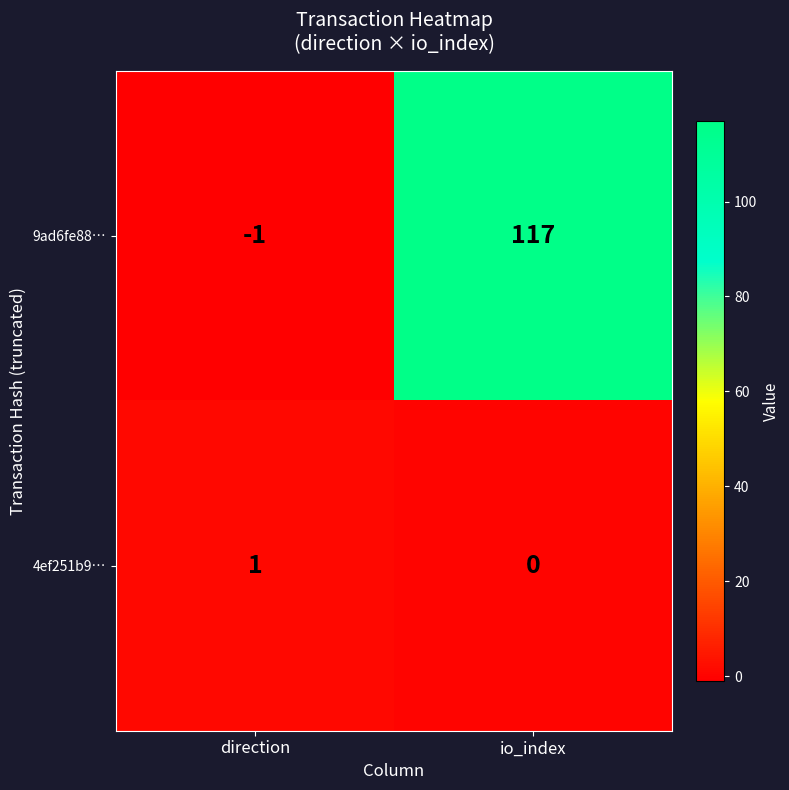

What is the sum of the 9ad6fe88… values at io_index and direction?

116